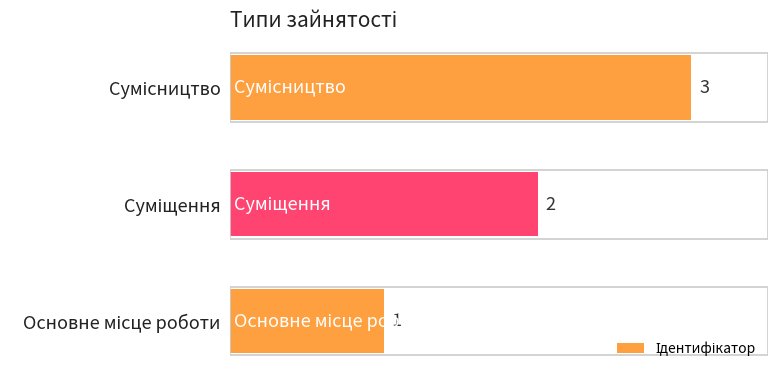

What is the maximum value shown in the chart?

3